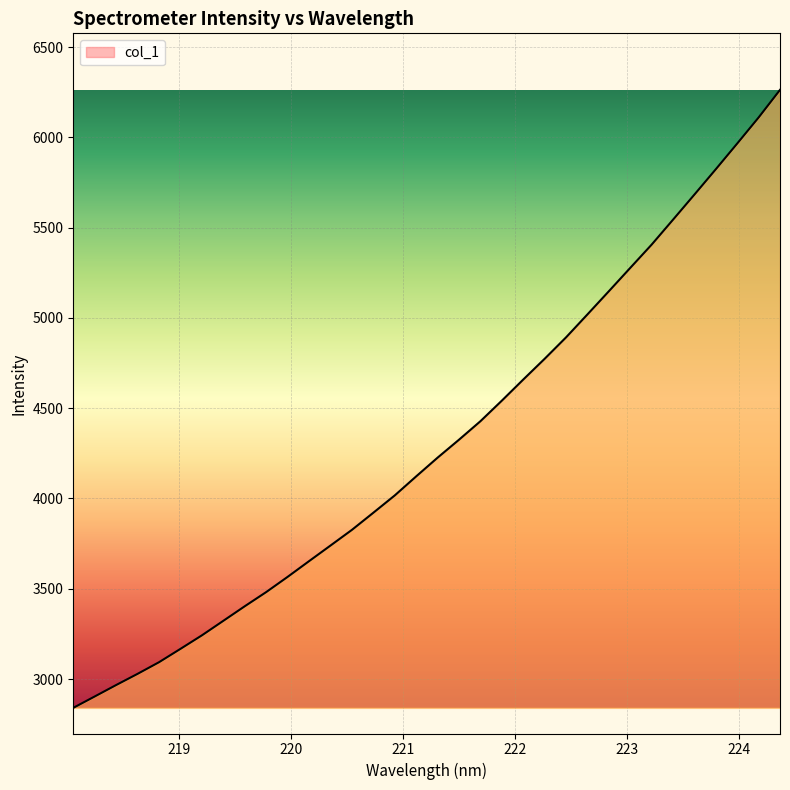

What is the sum of all values?

146374.0